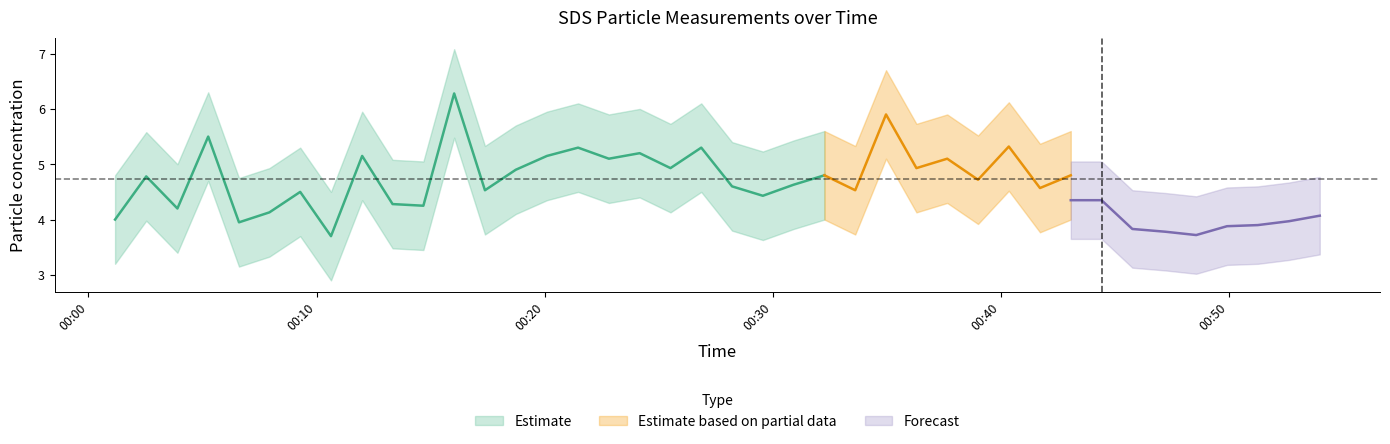

What position from the left is 2021/08/21 00:44:25?

33